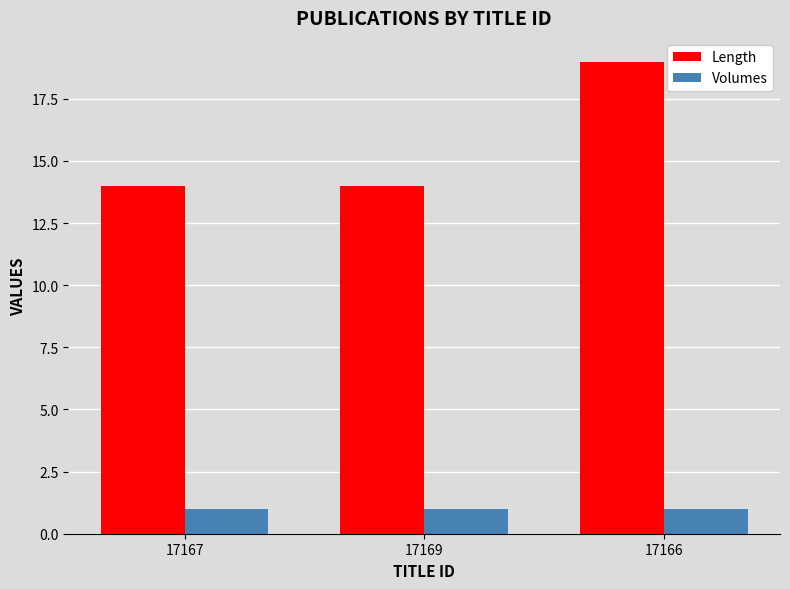

What is the maximum value for Length?

19